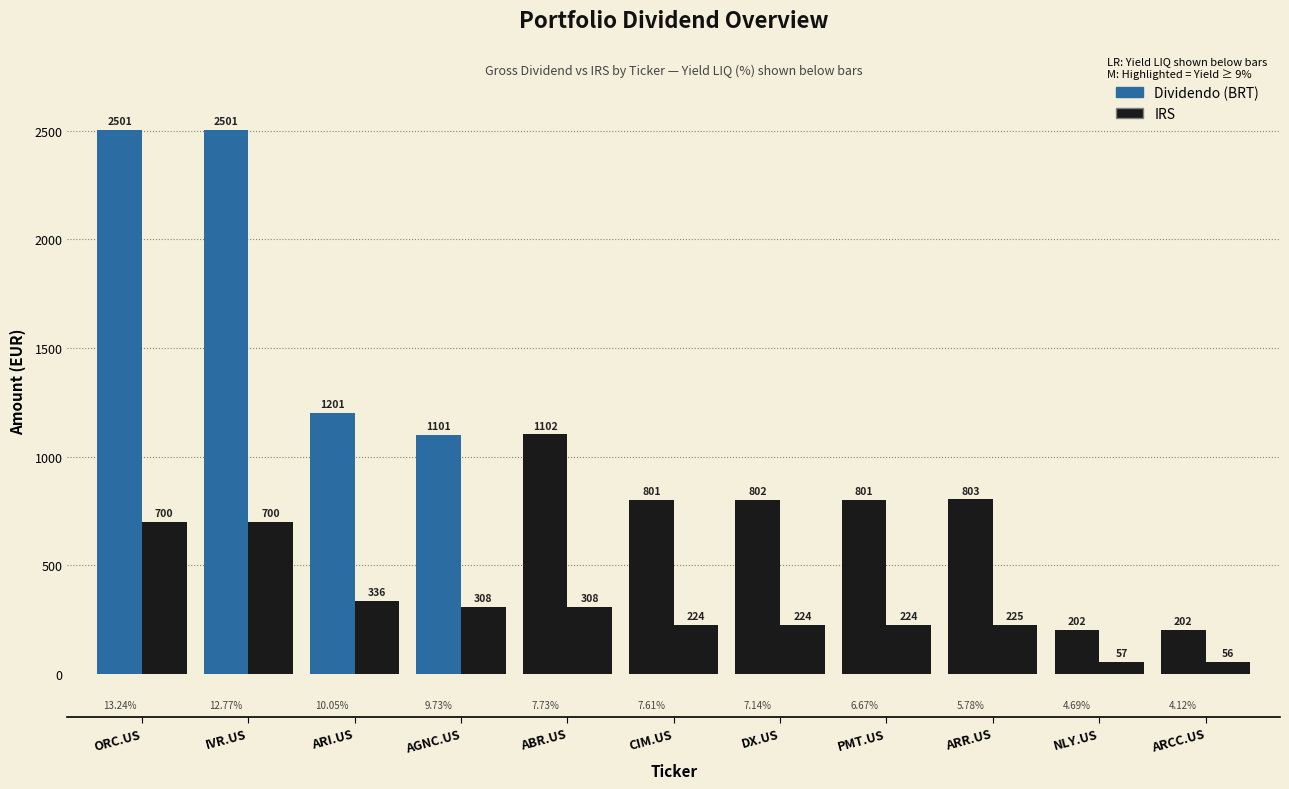

Are the bars horizontal?

No